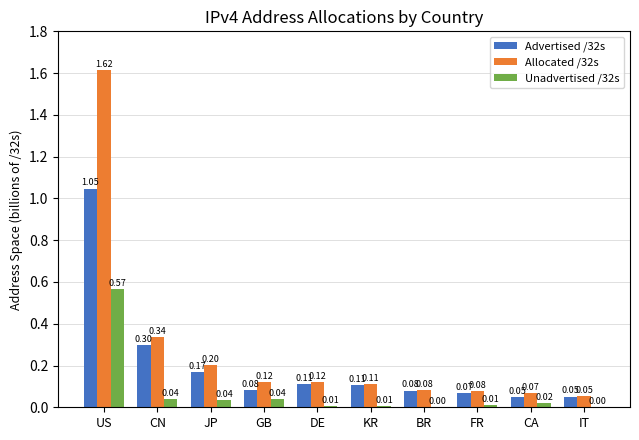

What is the sum of all Unadvertised /32s values?

0.7